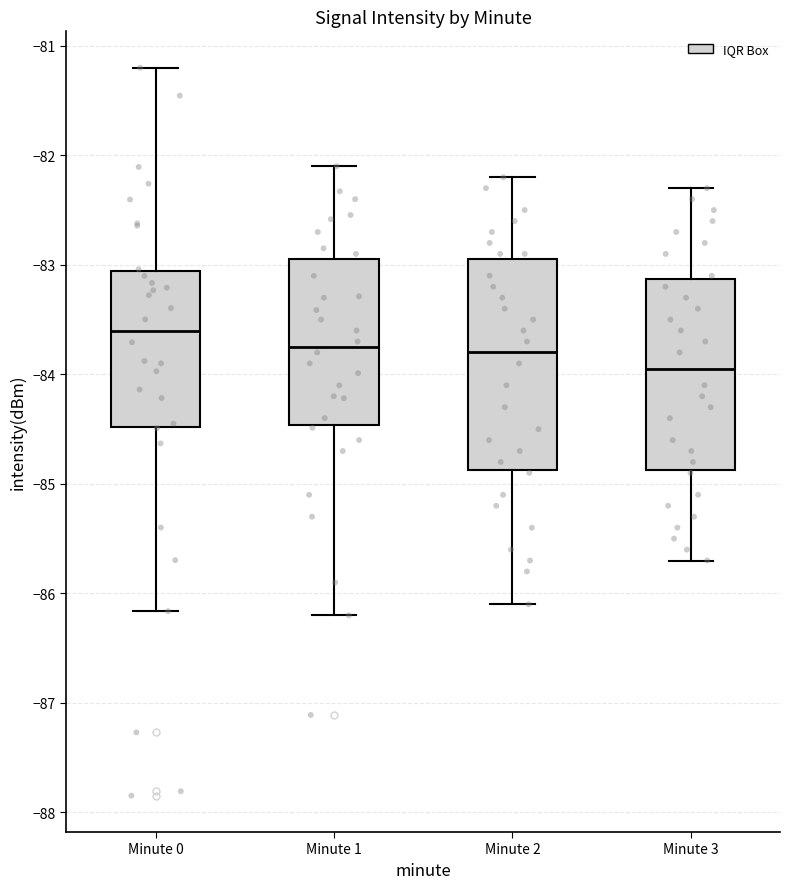

Comparing the boxes themselves (not the whiskers), which one is the tallest?

Minute 2